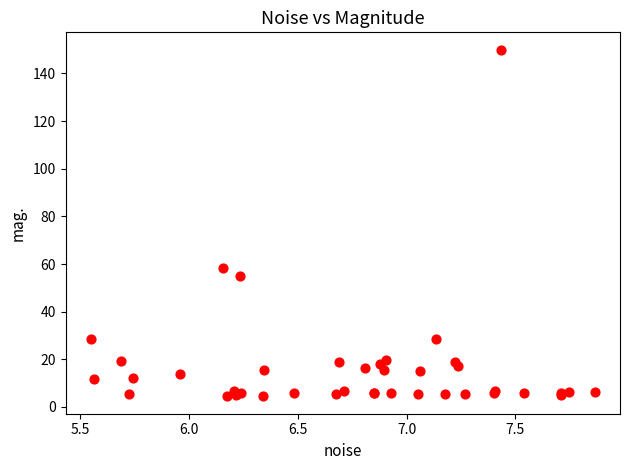

What Y value in the scatter plot is closest to 77?

58.5